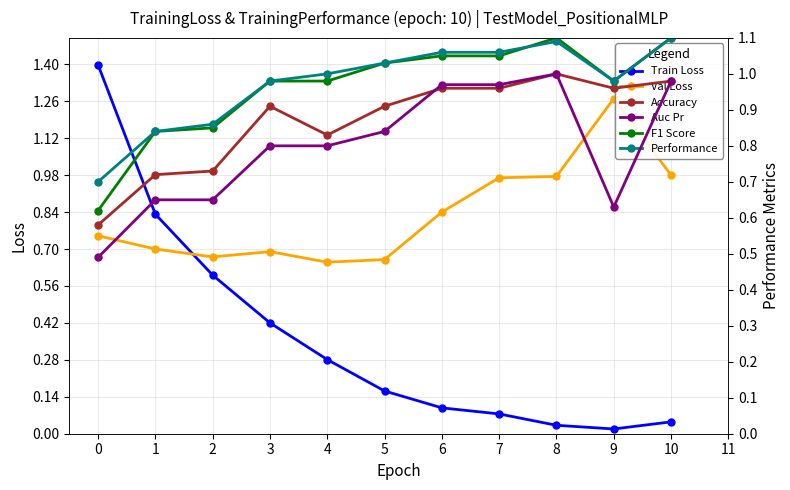

What is the average value of the Train Loss series?

0.4